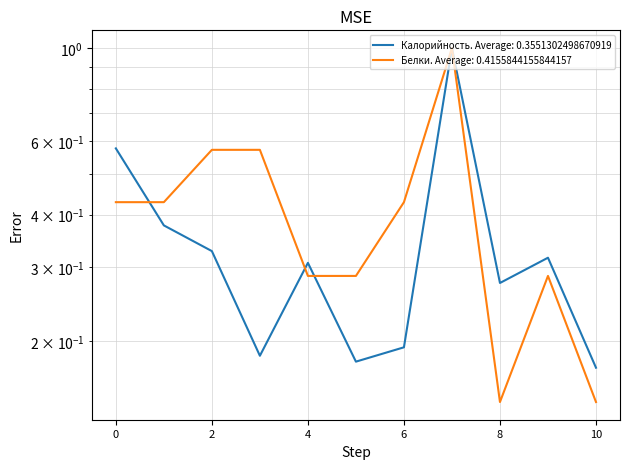

Does the chart have visible grid lines?

Yes